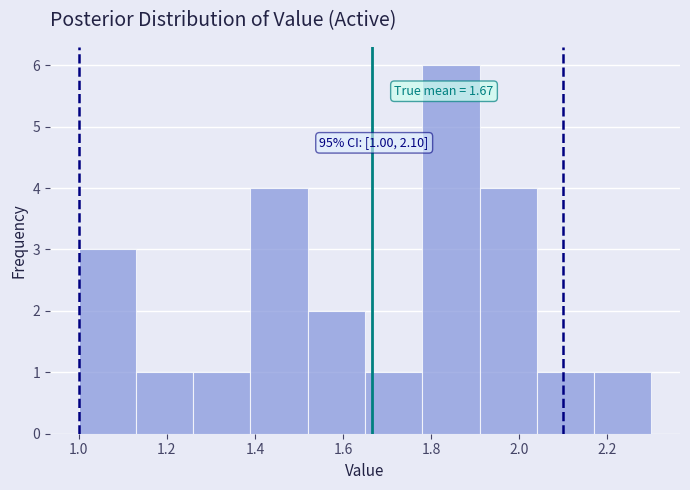

Which range on the x-axis has the tallest bar?

1.78 to 1.91